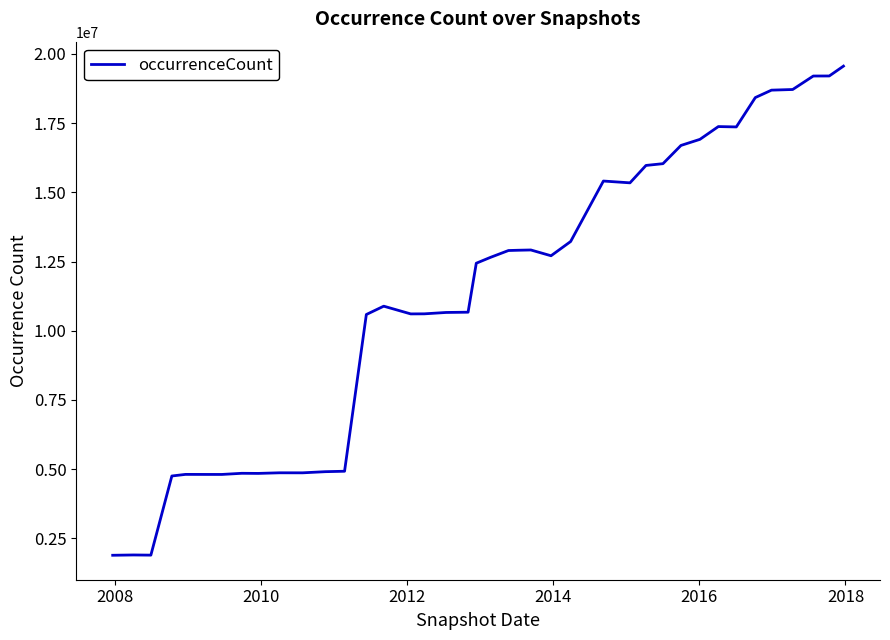

What is the sum of all values?

452839789